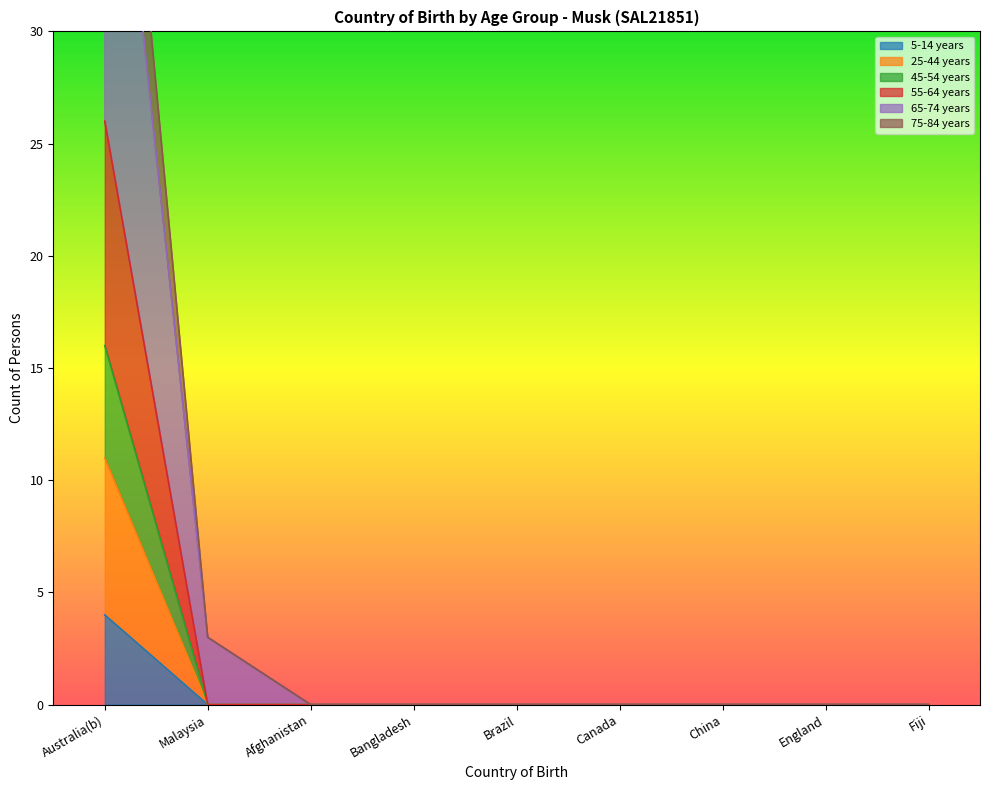

What is the label of the 7th point from the left?

China